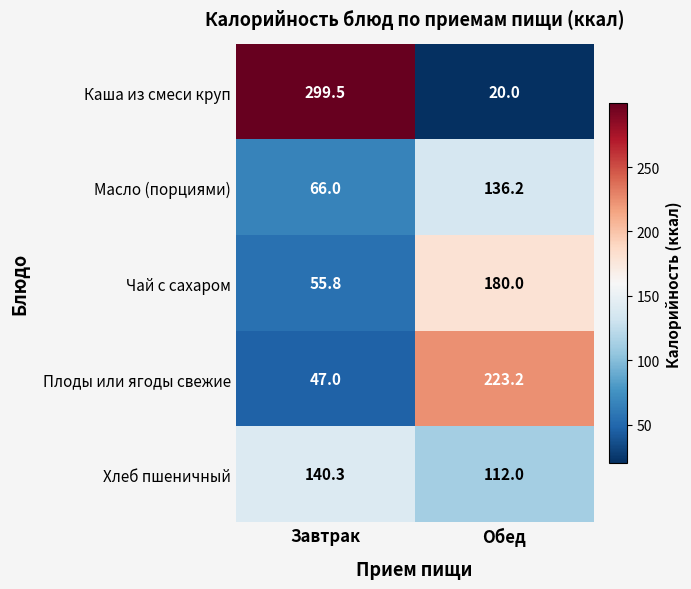

What is the difference between the highest and lowest values at Завтрак?

252.5